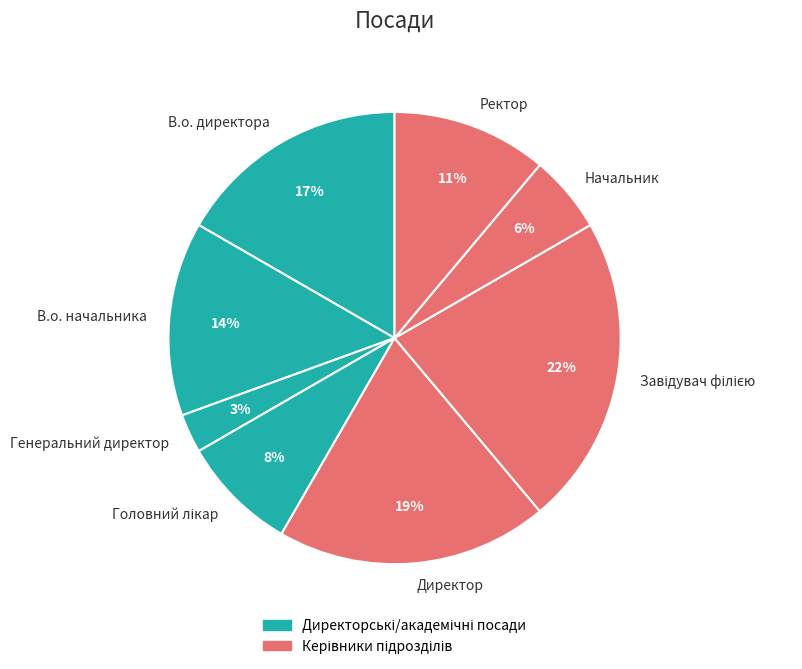

What is the ratio of the value at Ректор to the value at Директор?

0.6